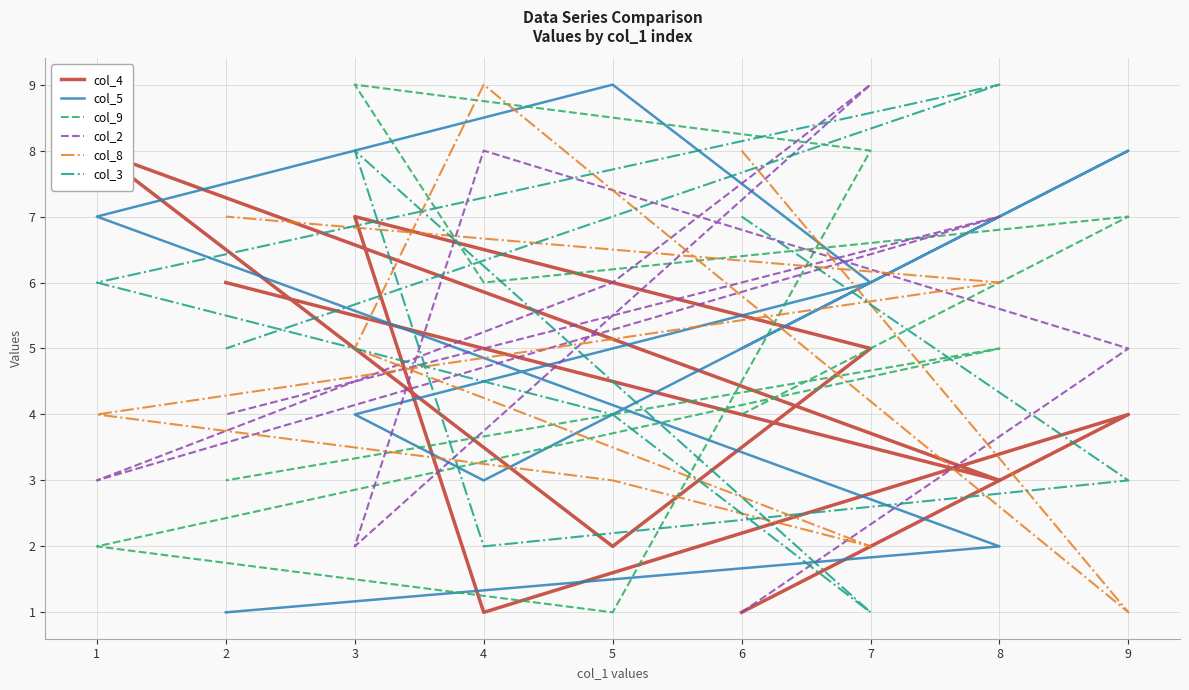

Does the chart display data point markers on the line(s)?

No